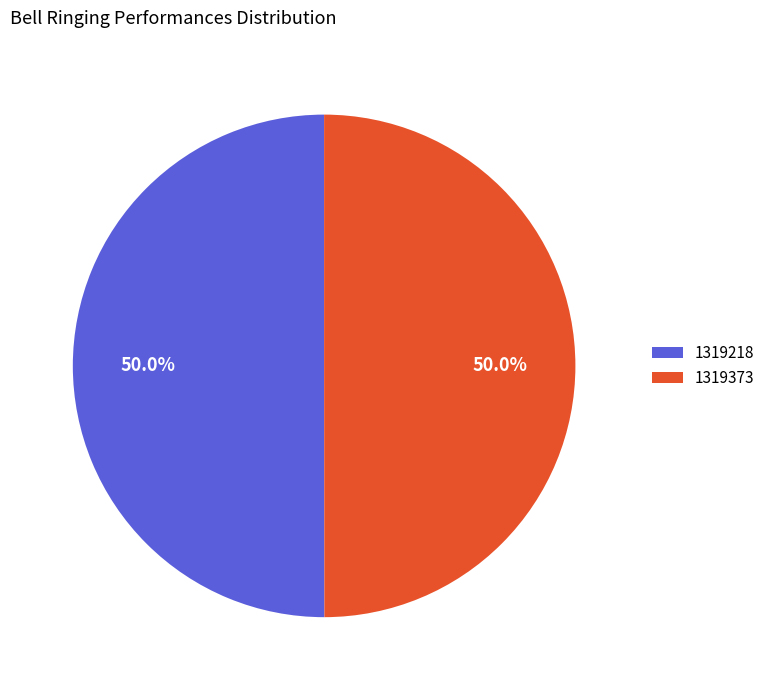

How many slices are in this pie chart?

2